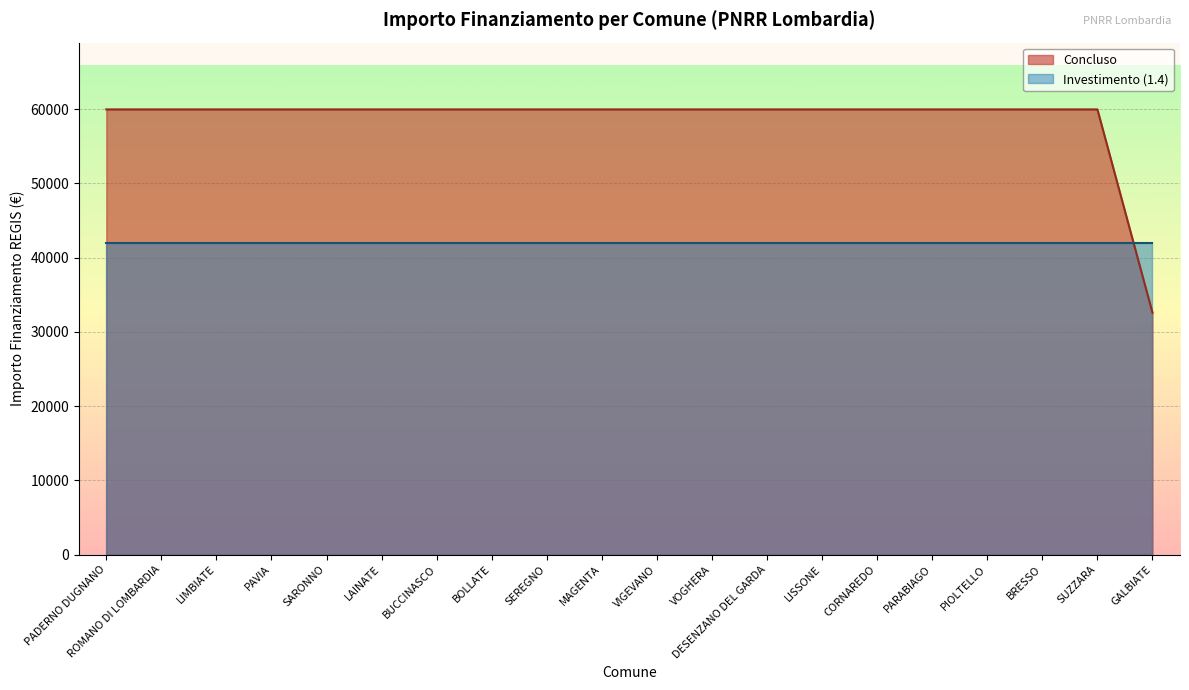

Which label corresponds to the largest value in the chart?

PADERNO DUGNANO